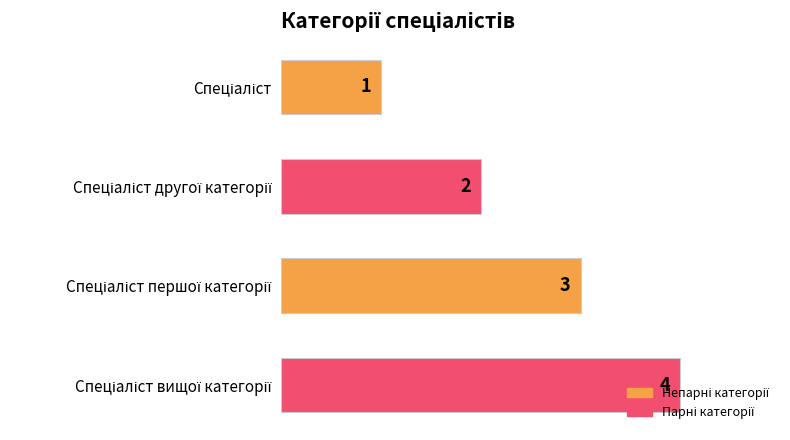

What is the difference between the maximum and minimum values?

3